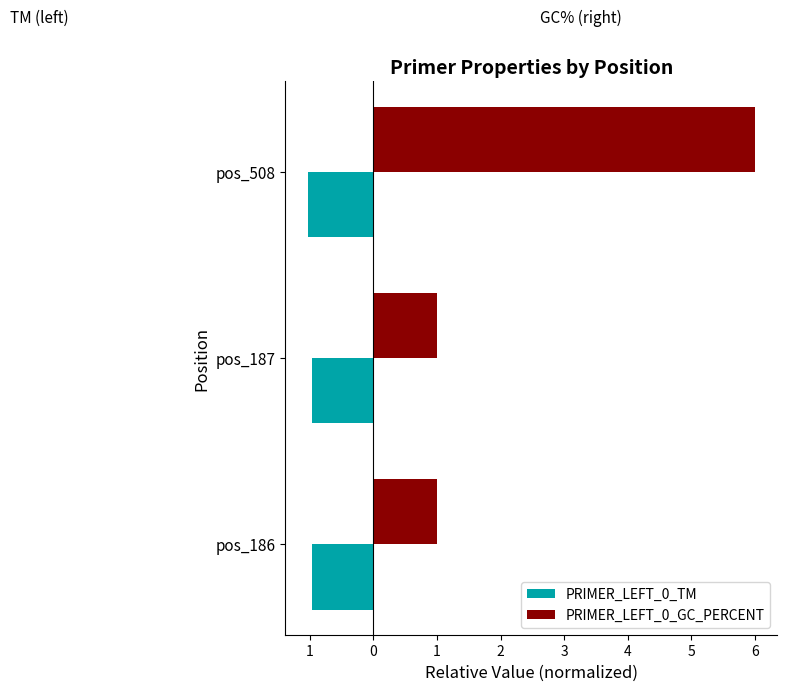

What are all the series names shown in the legend?

PRIMER_LEFT_0_TM, PRIMER_LEFT_0_GC_PERCENT